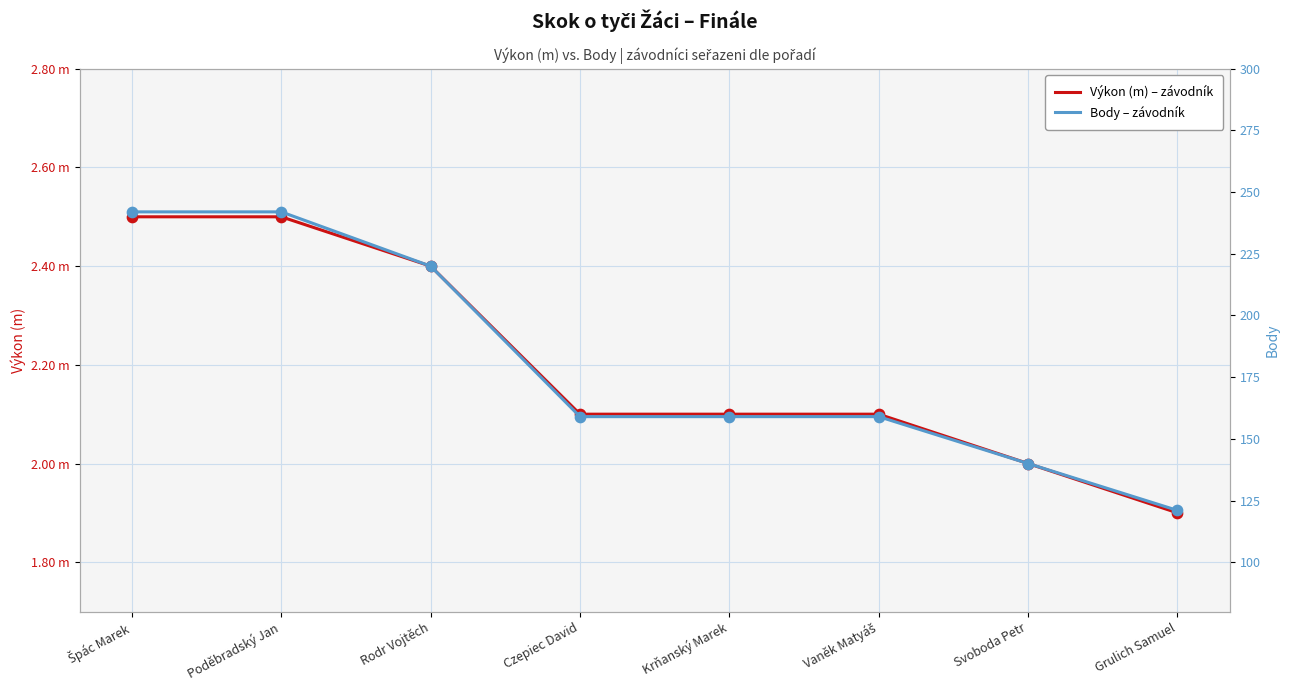

At how many categories does at least one series exceed 135?

7